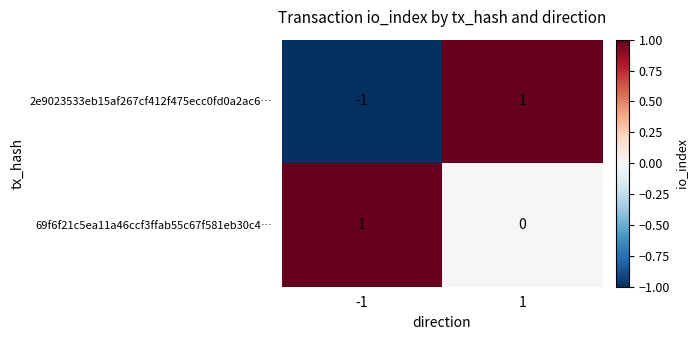

Rank the series at -1 from highest to lowest value.

69f6f21c5ea11a46ccf3ffab55c67f581eb30c4…, 2e9023533eb15af267cf412f475ecc0fd0a2ac6…